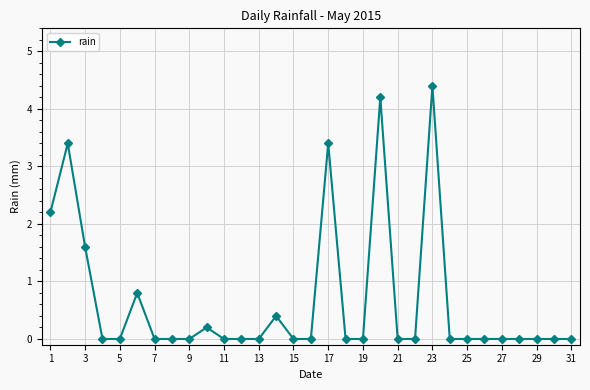

What is the difference between the second highest and minimum values?

4.2